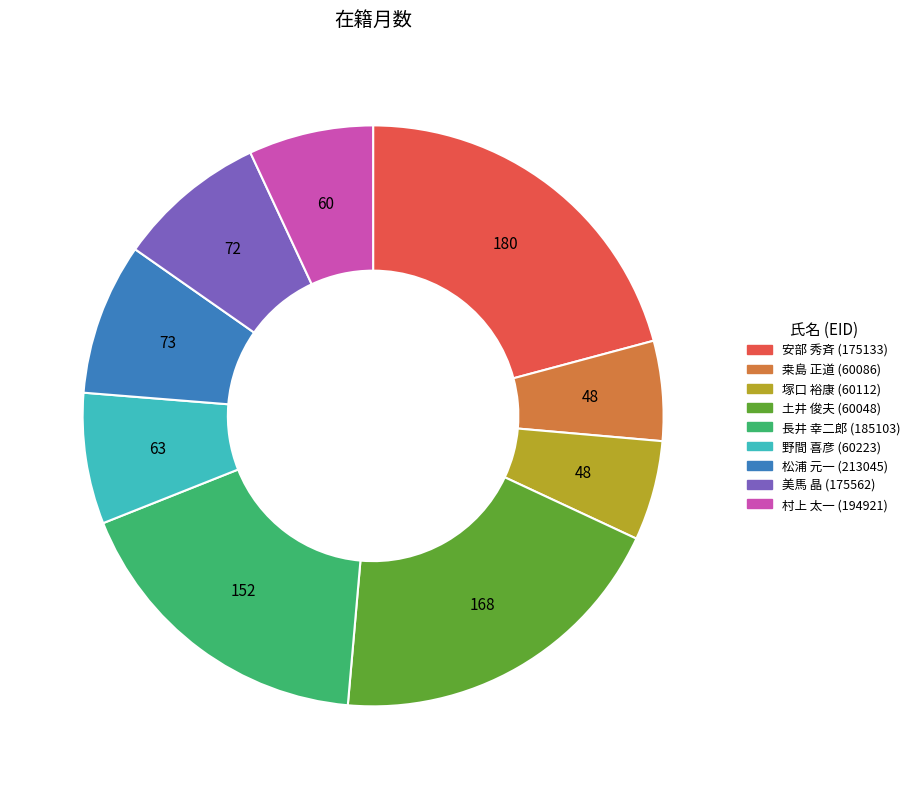

Between 土井 俊夫 (60048) and 野間 喜彦 (60223), which is larger?

土井 俊夫 (60048)